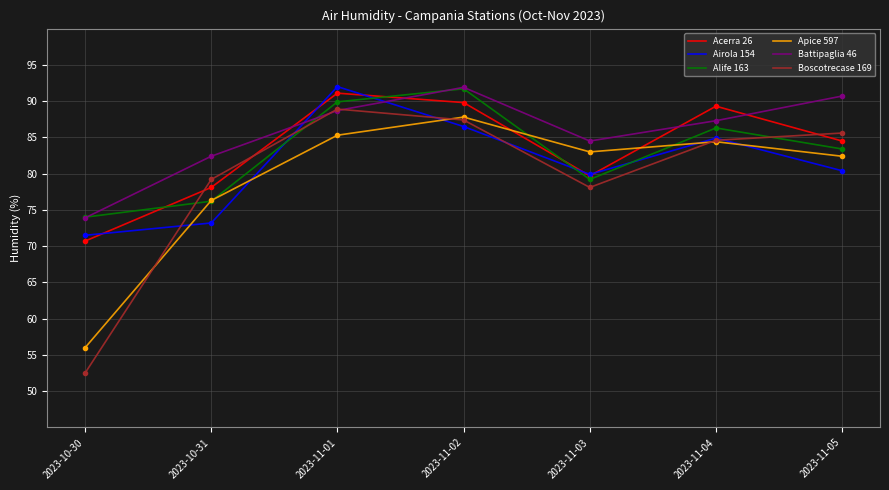

The Acerra 26 series shows 89.3 at 2023-11-04. True or false?

True